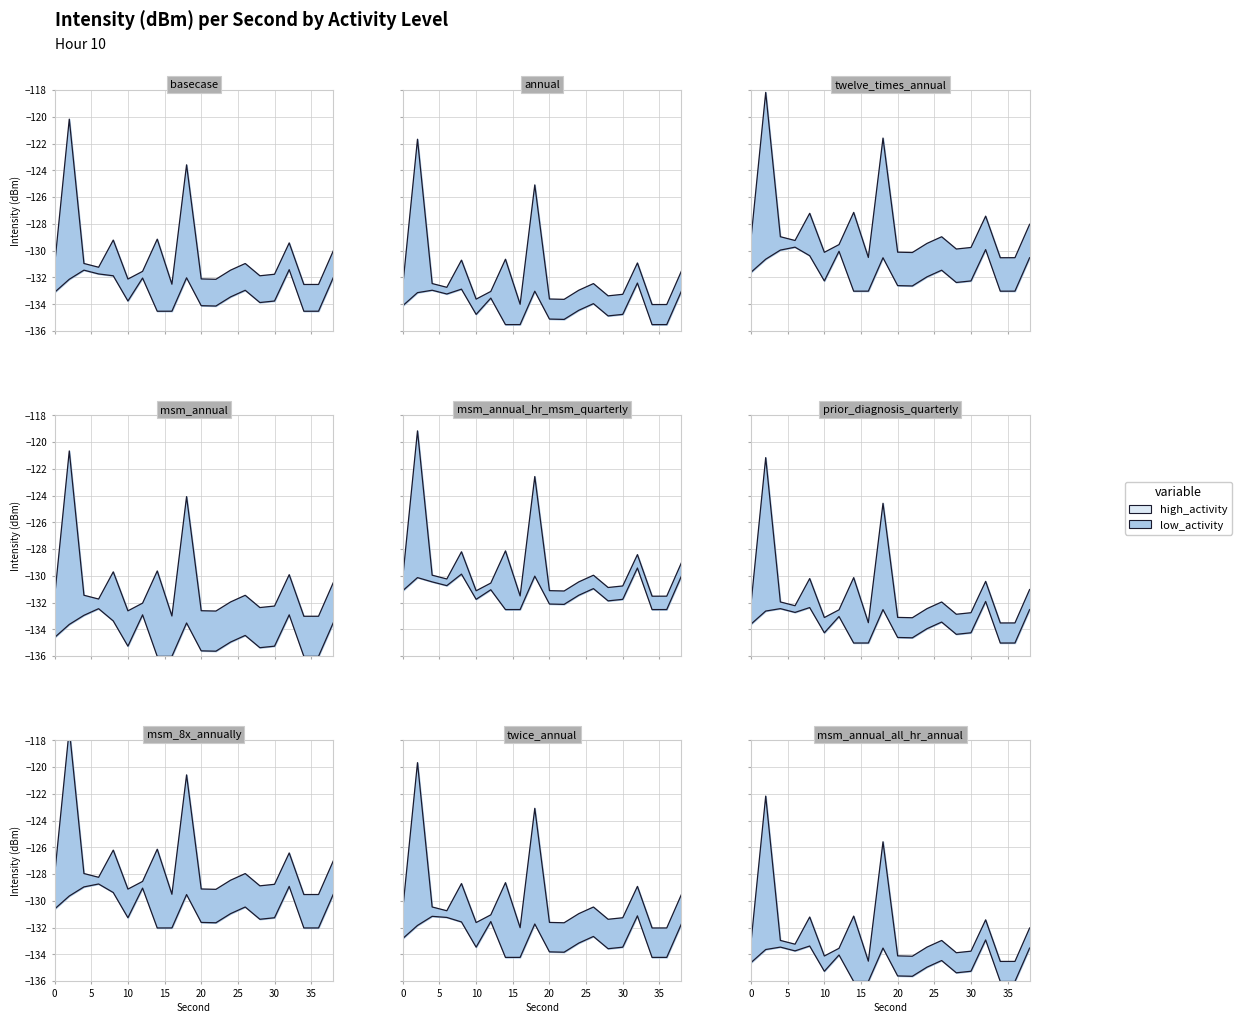

Which series has the largest total across all categories?

high_activity